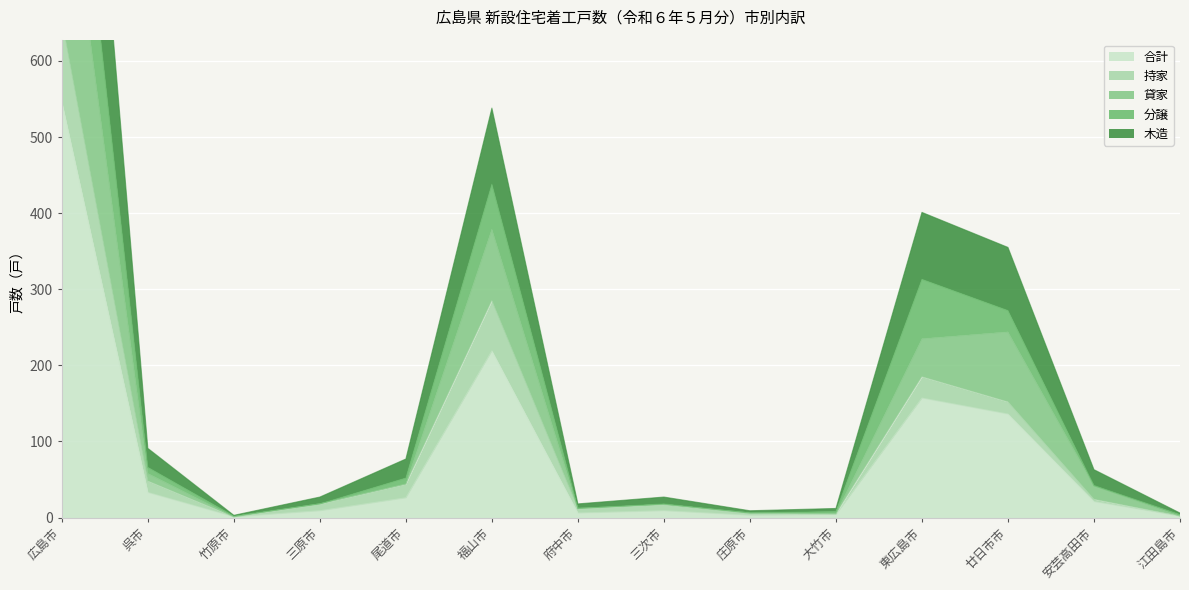

What is the difference between the maximum and minimum values in the 貸家 series?

908